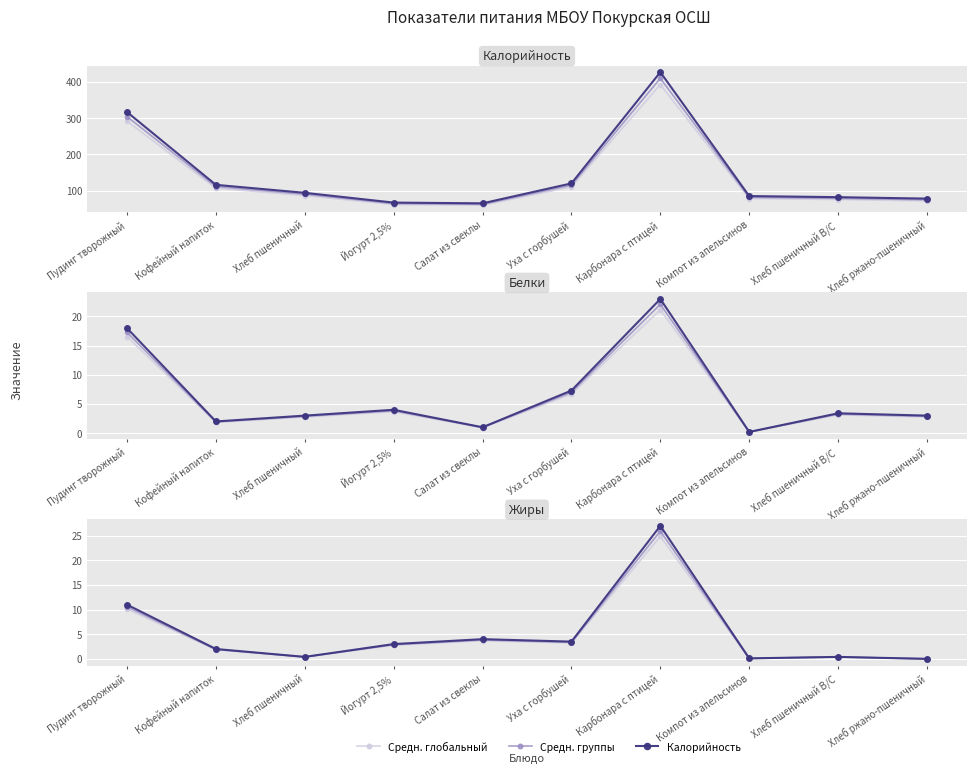

Reading left to right, what are all the values shown in this chart?

Средн. глобальный: Пудинг творожный=10.1	Кофейный напиток=1.8	Хлеб пшеничный=0.4	Йогурт 2,5%=2.8	Салат из свеклы=3.7	Уха с горбушей=3.2	Карбонара с птицей=24.8	Компот из апельсинов=0.1	Хлеб пшеничный В/С=0.4	Хлеб ржано-пшеничный=0.0
Средн. группы: Пудинг творожный=10.6	Кофейный напиток=1.9	Хлеб пшеничный=0.4	Йогурт 2,5%=2.9	Салат из свеклы=3.8	Уха с горбушей=3.4	Карбонара с птицей=25.9	Компот из апельсинов=0.1	Хлеб пшеничный В/С=0.4	Хлеб ржано-пшеничный=0.0
Калорийность: Пудинг творожный=317.0	Кофейный напиток=116.0	Хлеб пшеничный=94.0	Йогурт 2,5%=67.0	Салат из свеклы=65.0	Уха с горбушей=120.0	Карбонара с птицей=427.0	Компот из апельсинов=85.0	Хлеб пшеничный В/С=82.0	Хлеб ржано-пшеничный=78.0
Белки: Пудинг творожный=18.0	Кофейный напиток=2.0	Хлеб пшеничный=3.0	Йогурт 2,5%=4.0	Салат из свеклы=1.0	Уха с горбушей=7.3	Карбонара с птицей=23.0	Компот из апельсинов=0.2	Хлеб пшеничный В/С=3.4	Хлеб ржано-пшеничный=3.0
Жиры: Пудинг творожный=11.0	Кофейный напиток=2.0	Хлеб пшеничный=0.4	Йогурт 2,5%=3.0	Салат из свеклы=4.0	Уха с горбушей=3.5	Карбонара с птицей=27.0	Компот из апельсинов=0.1	Хлеб пшеничный В/С=0.4	Хлеб ржано-пшеничный=0.0